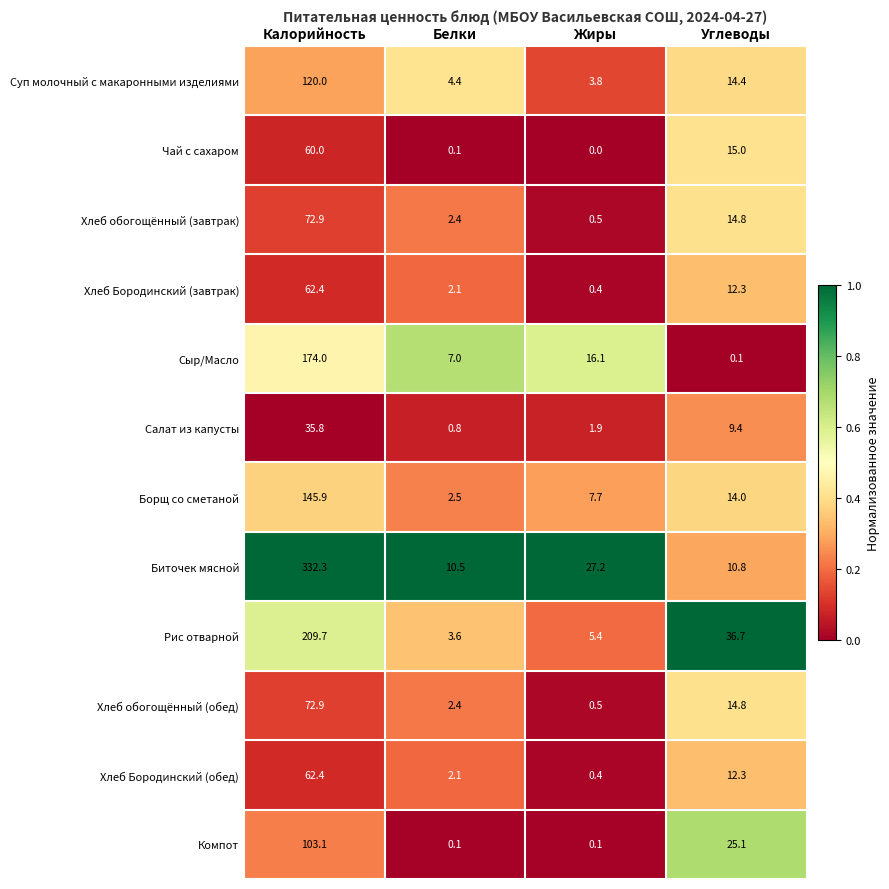

Which category has the highest value across all series?

Калорийность